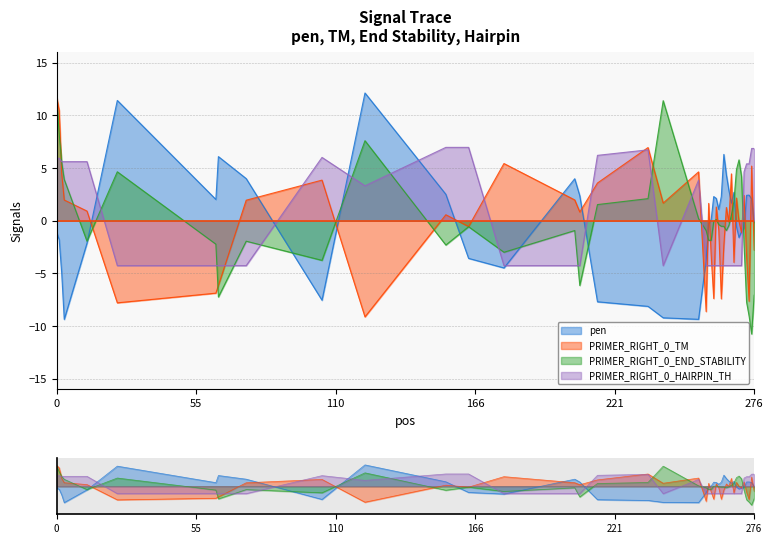

How many intersections are there between PRIMER_RIGHT_0_TM and PRIMER_RIGHT_0_END_STABILITY?

16